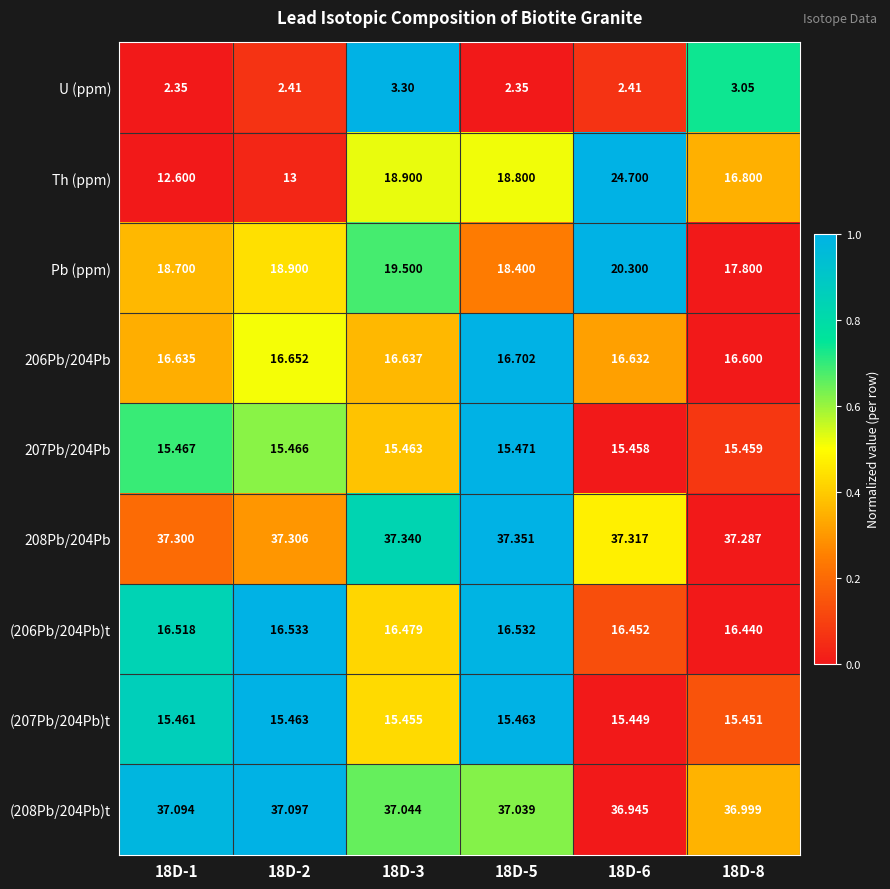

Between 18D-1 and 18D-8, which series saw the biggest shift?

Th (ppm)